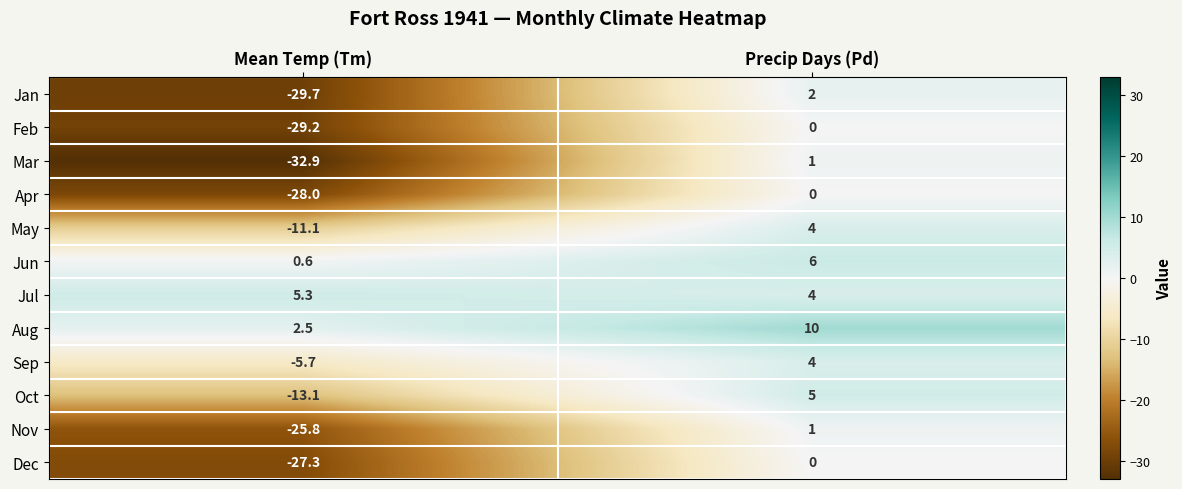

Is it true that Nov equals -43.6 at Mean Temp (Tm)?

False